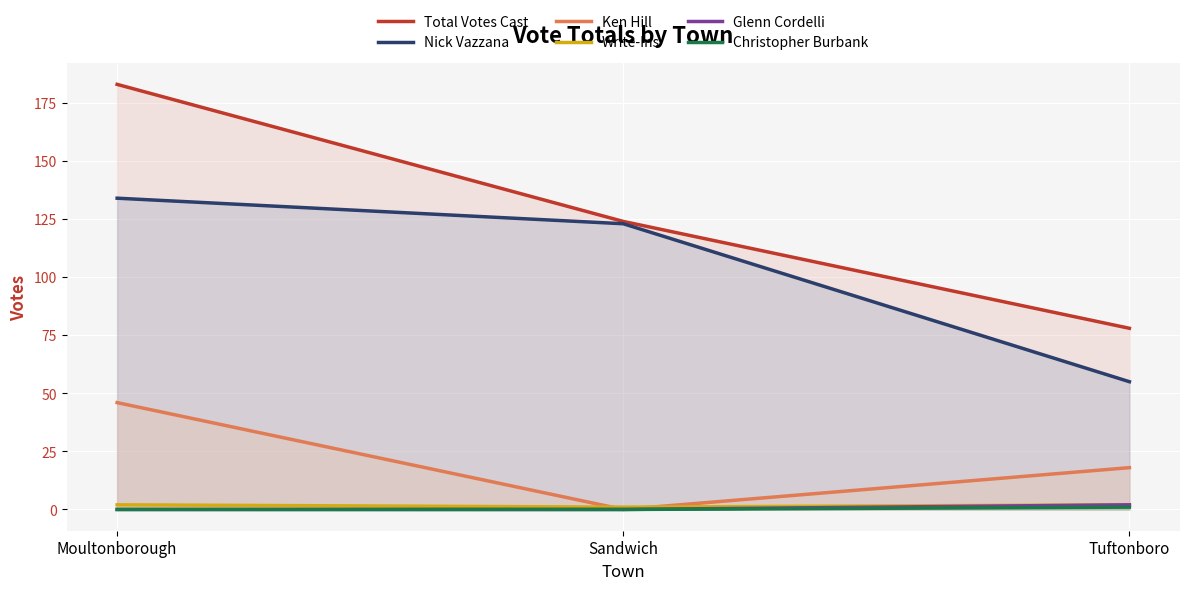

Rank the series at Sandwich from lowest to highest value.

Ken Hill, Glenn Cordelli, Christopher Burbank, Write-Ins, Nick Vazzana, Total Votes Cast